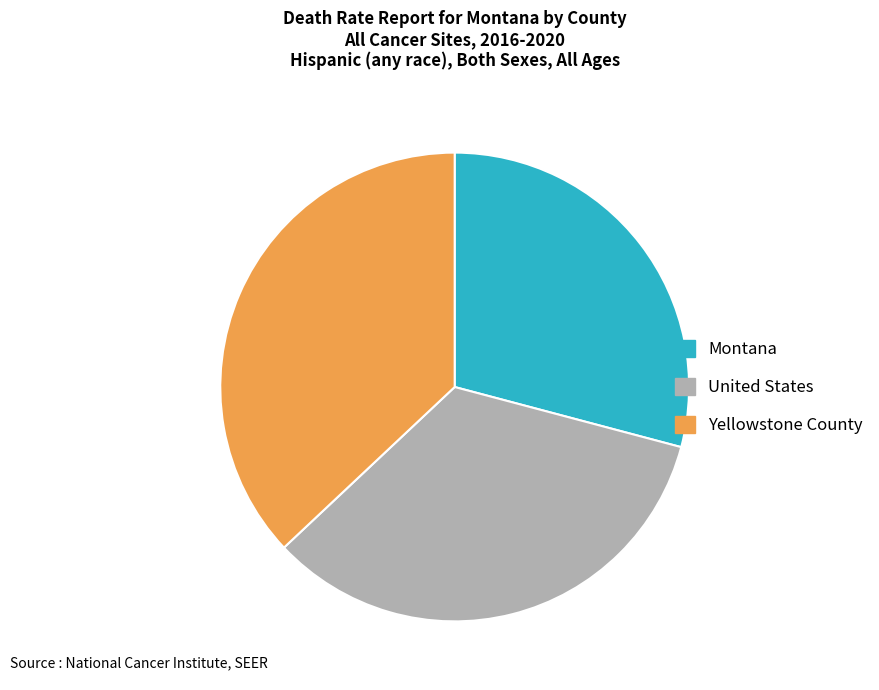

Which category has the smallest portion of the pie?

Montana